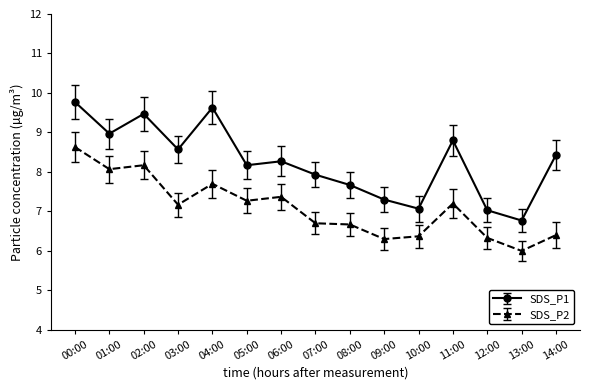

Is it true that SDS_P1 equals 7.1 at 10:00?

True